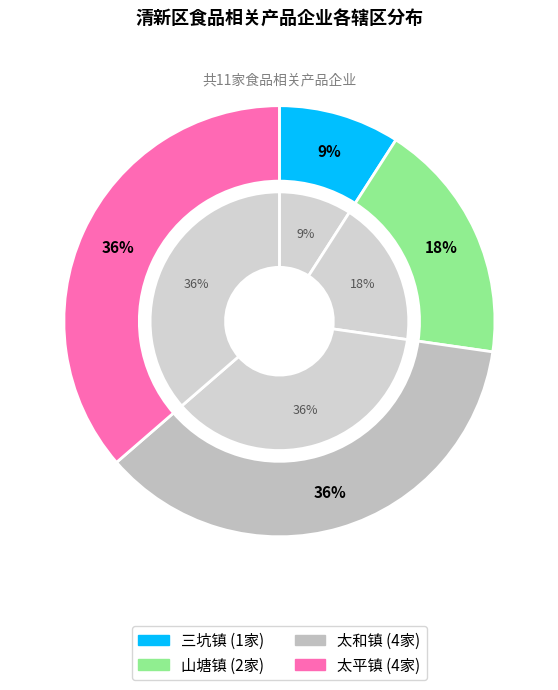

How many slices are in this pie chart?

4